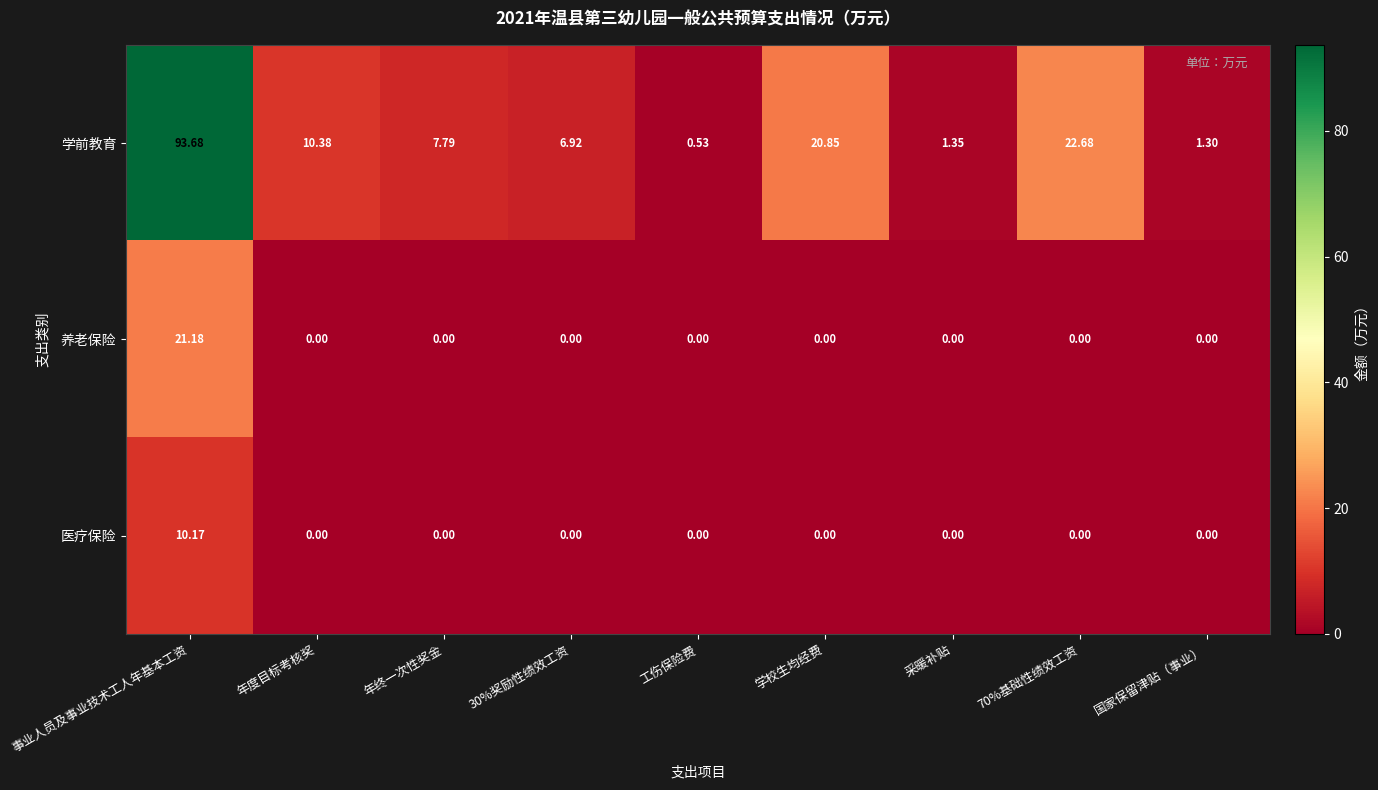

At which label does 学前教育 first exceed 7?

事业人员及事业技术工人年基本工资